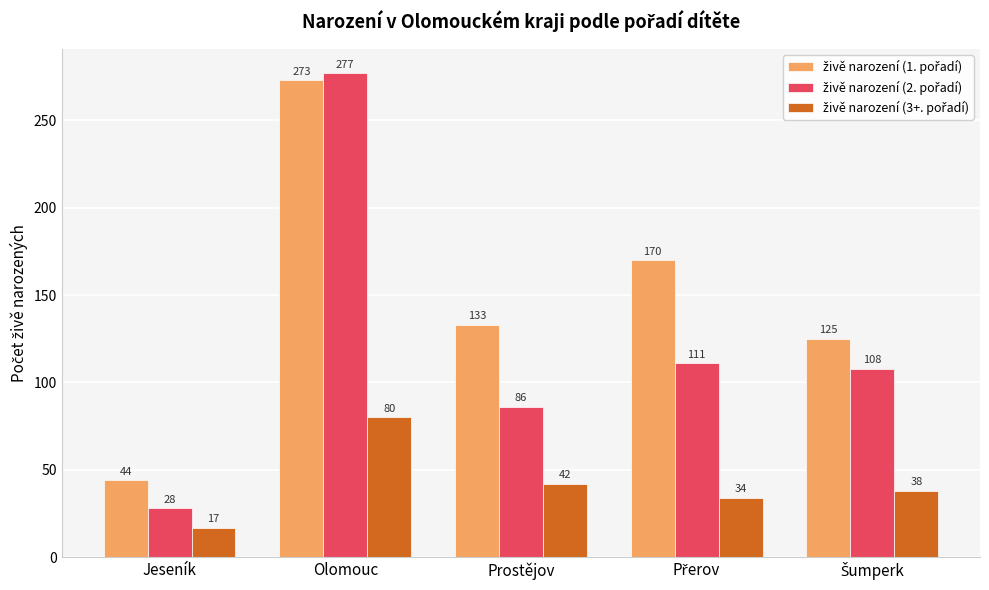

What is the maximum value shown in the chart?

277